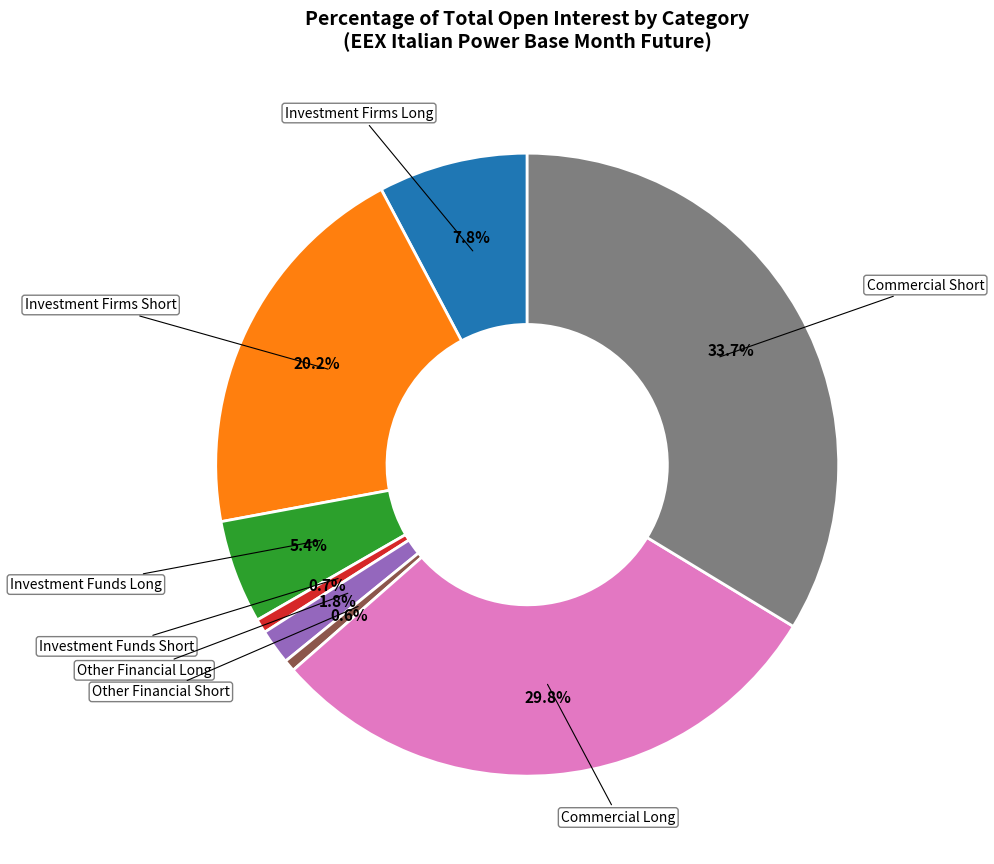

Combined, what portion of the pie is Investment Funds Short and Investment Firms Short?

20.9%